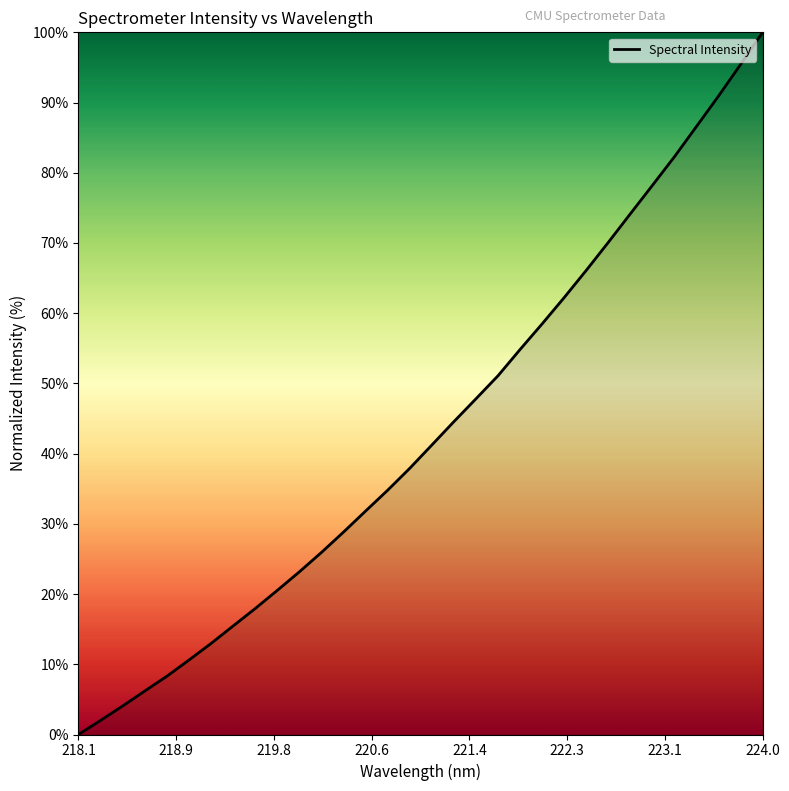

What is the maximum value shown in the chart?

100.0